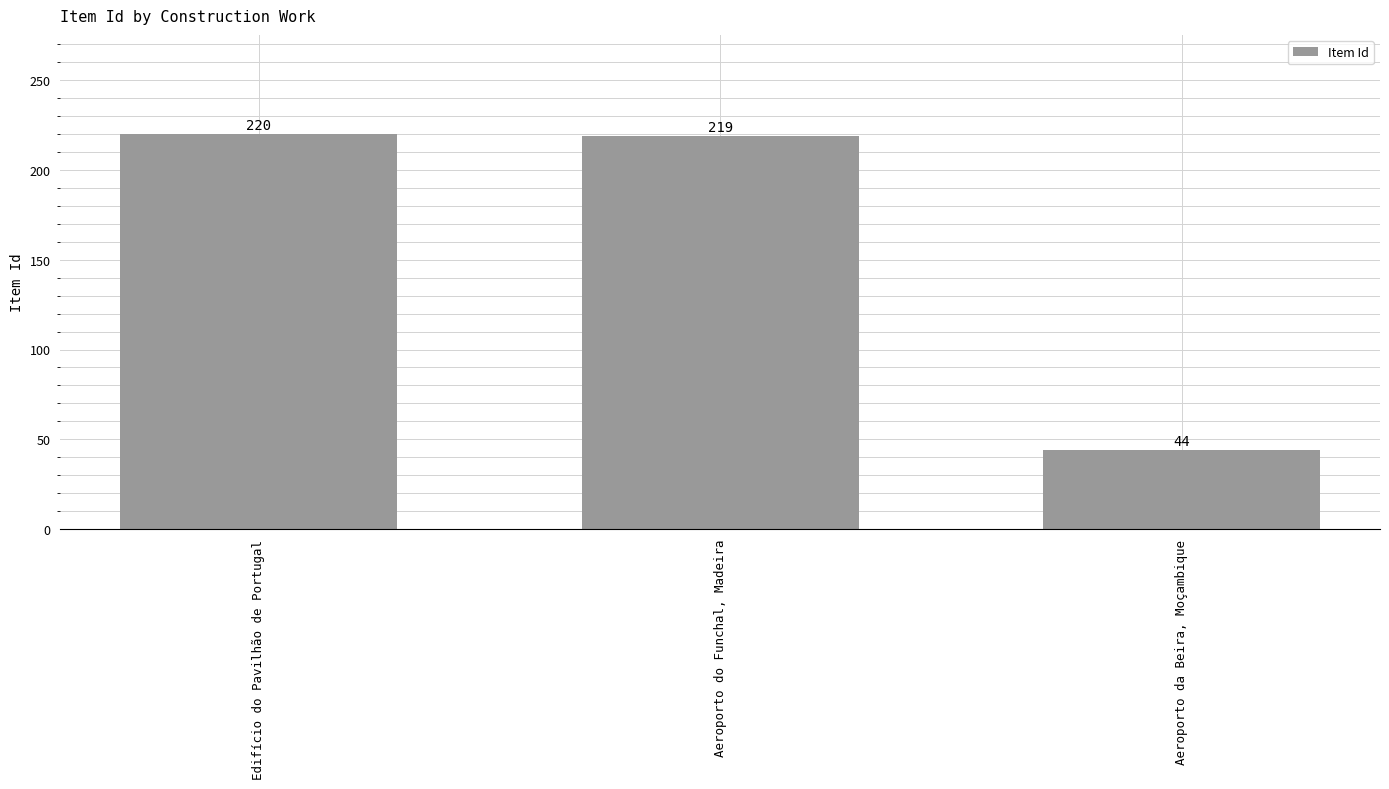

Which label corresponds to the smallest value in the chart?

Aeroporto da Beira, Moçambique